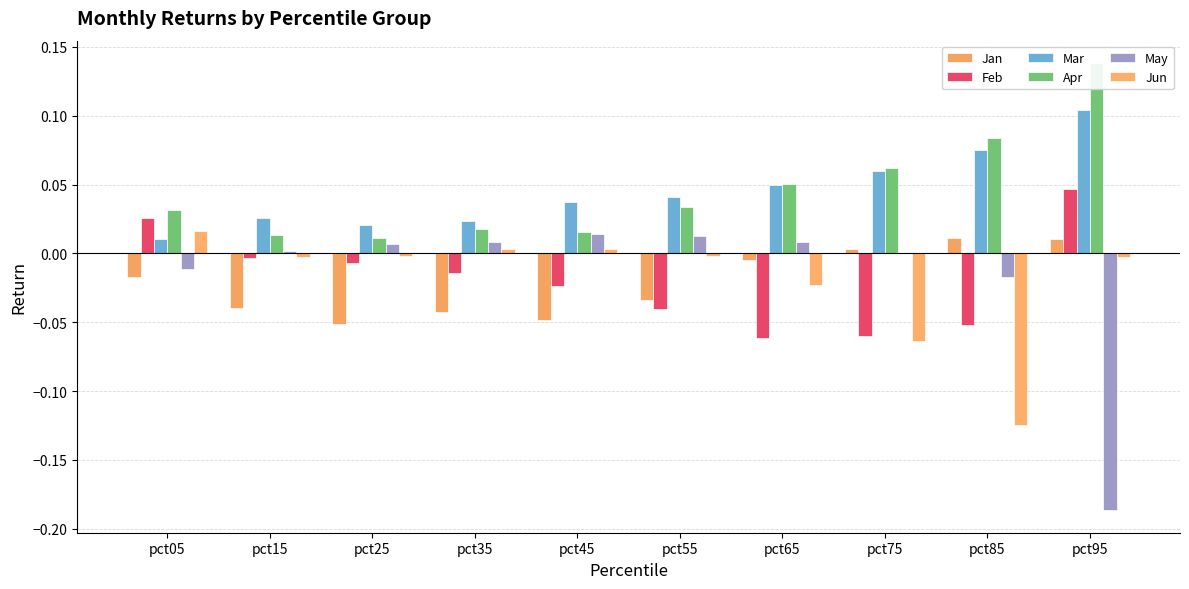

How many bars are there in each group?

6